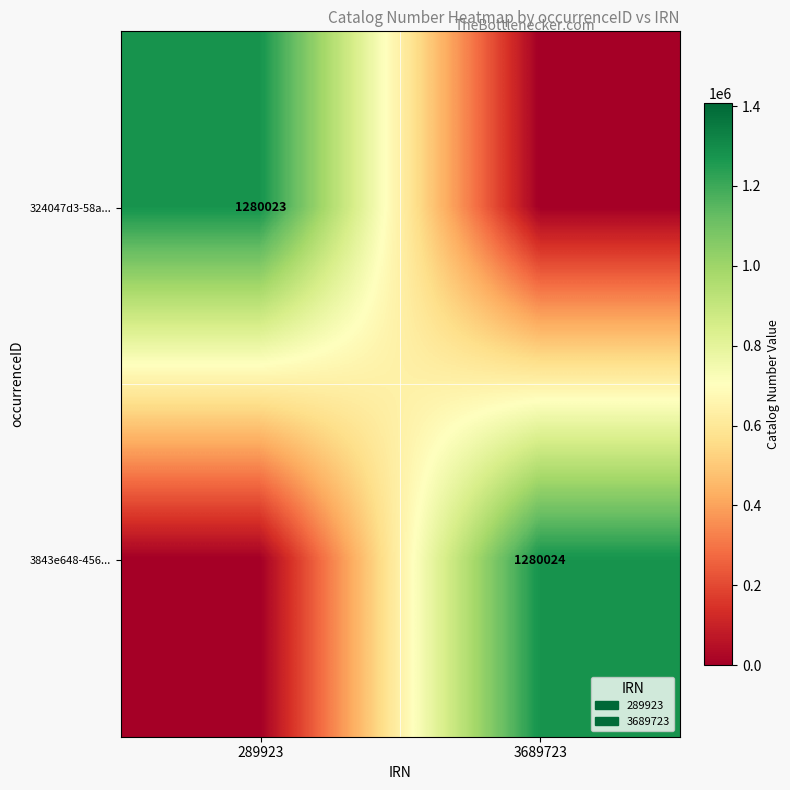

At how many categories does at least one series exceed 1089630?

2